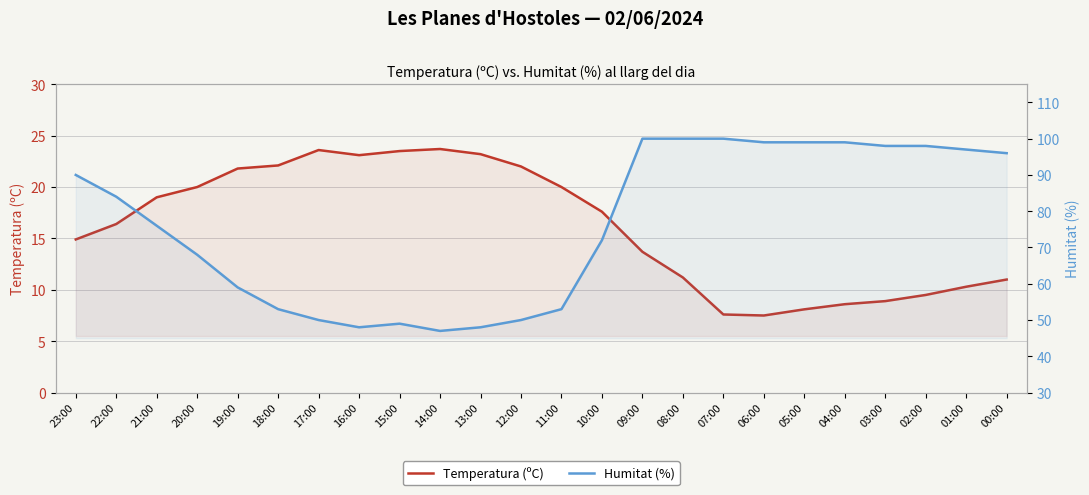

How many interior local valleys does the Temperatura (ºC) series have?

2